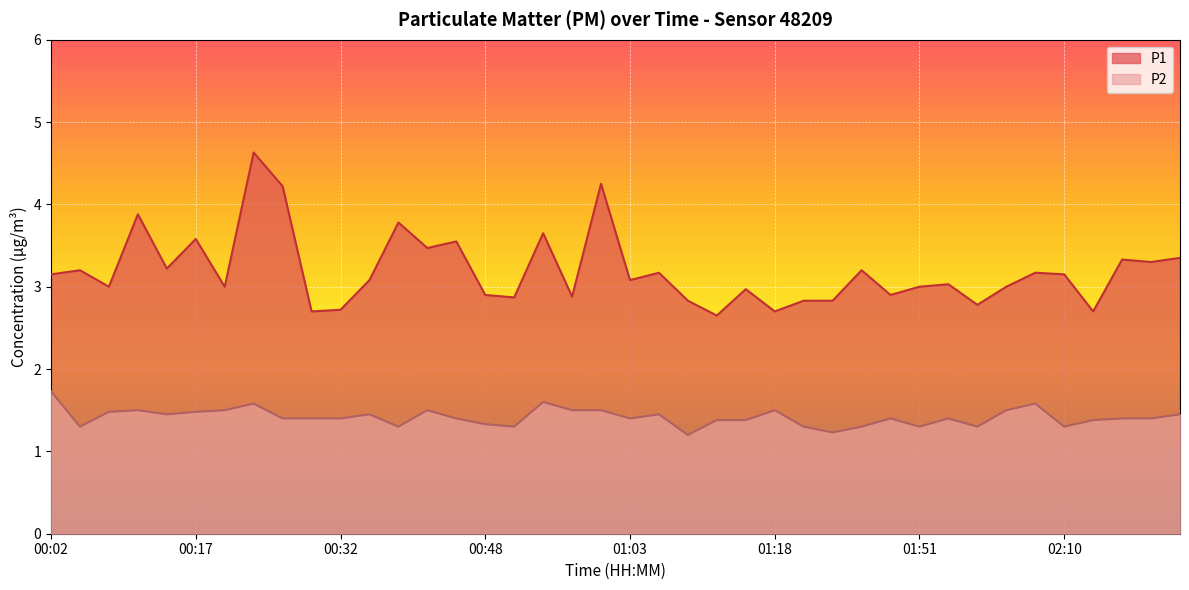

What is the difference between the maximum and minimum values in the P2 series?

0.5